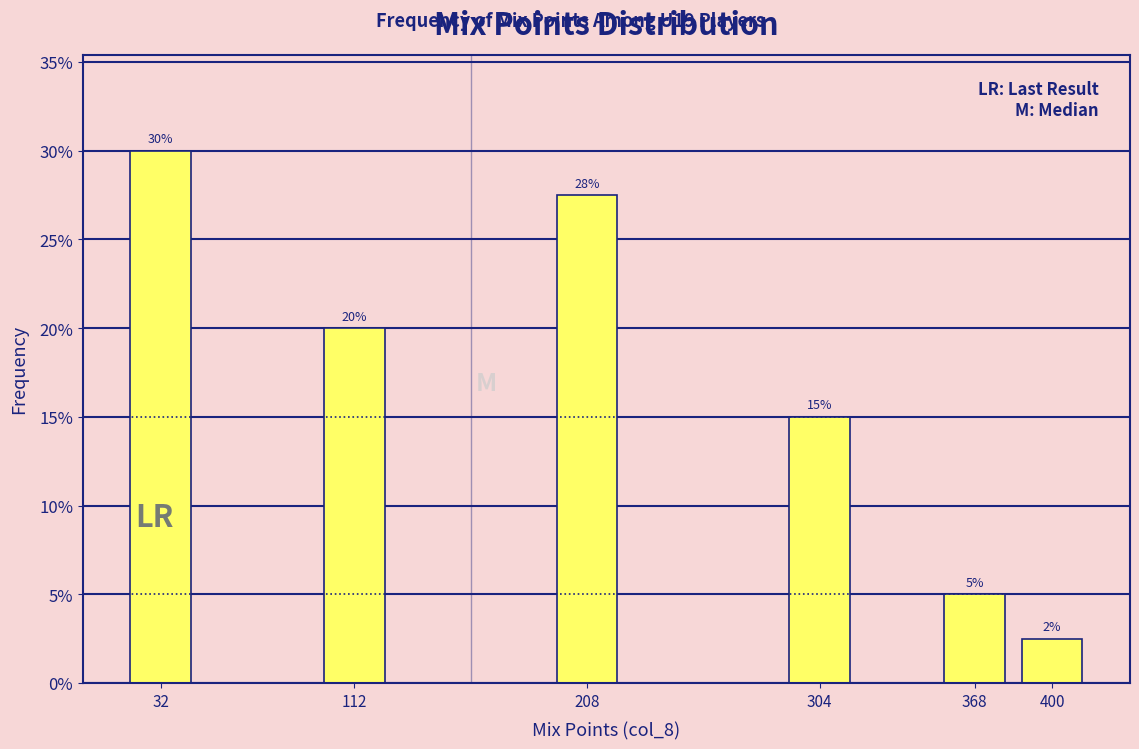

Approximately how many times larger is the value at 304 compared to 208?

0.5